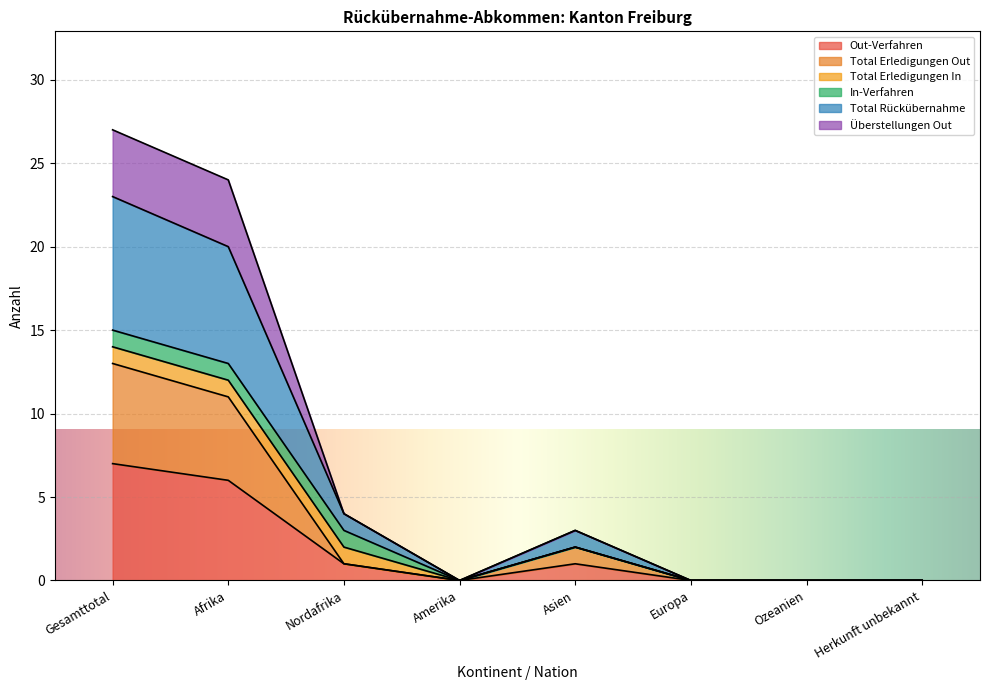

Does the chart display data point markers on the line(s)?

No